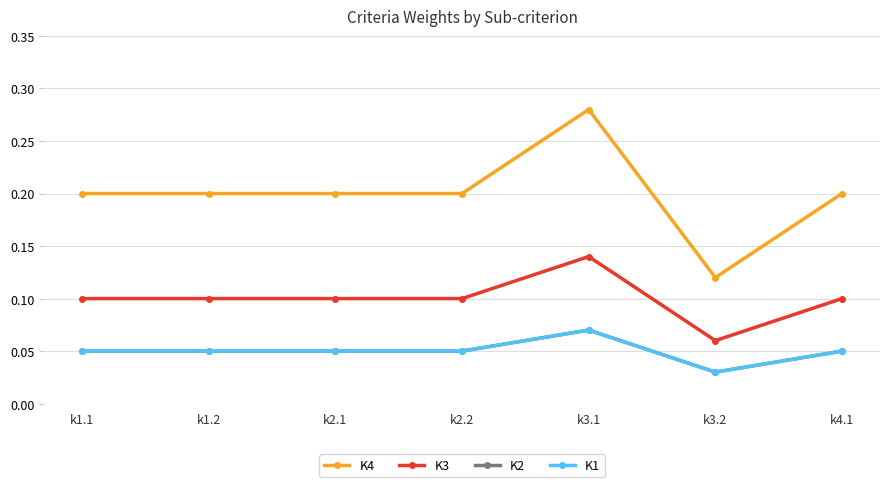

True or false: K3 and K1 cross at least once.

False